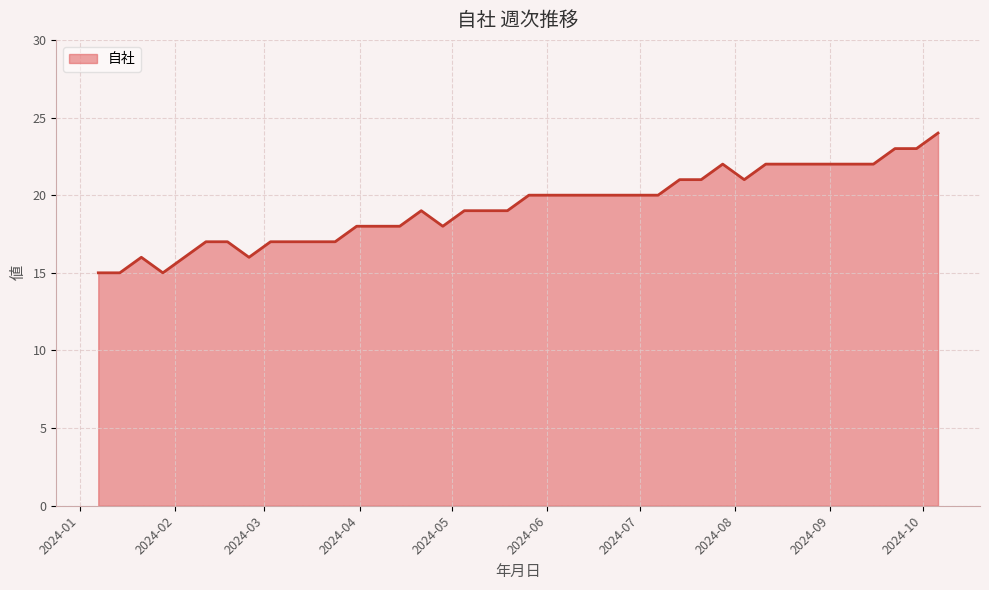

How many categories are shown in the chart?

40